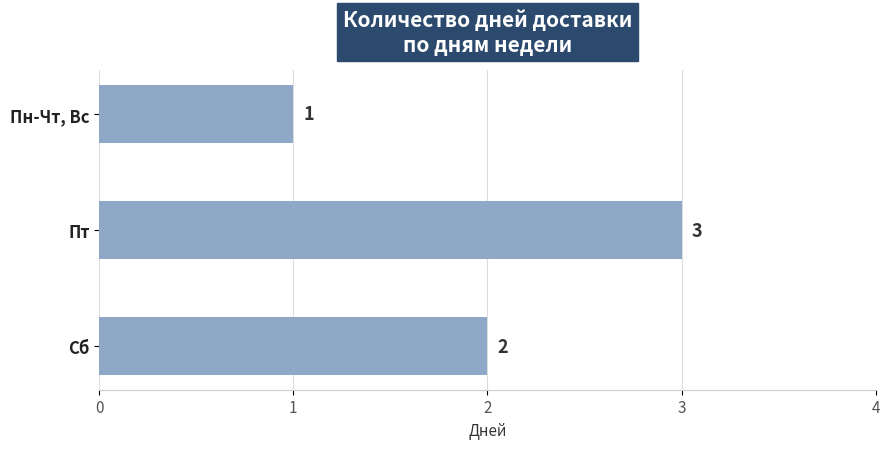

Between Пт and Сб, which is larger?

Пт